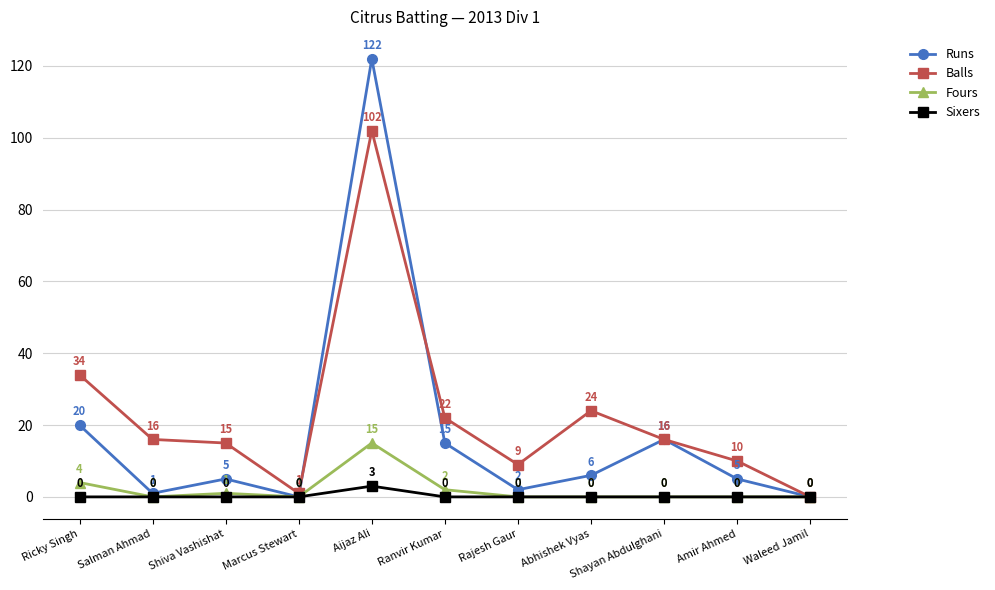

At which category does Balls reach its first local peak?

Aijaz Ali